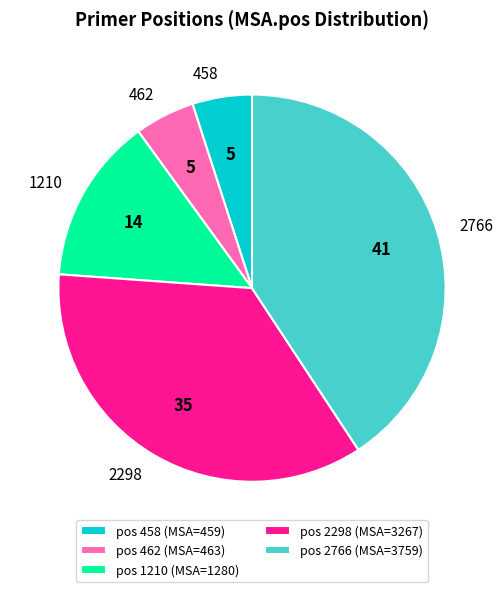

Combined, do pos 1210 (MSA=1280) and pos 2766 (MSA=3759) account for over 50%?

Yes